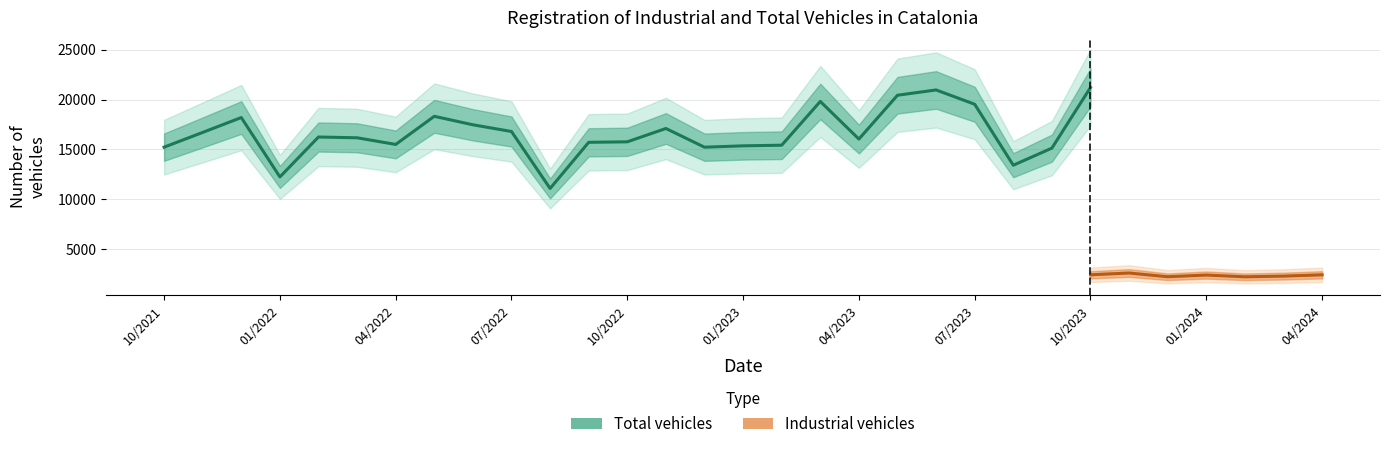

Where is Total vehicles nearest to the value 16144?

03/2022